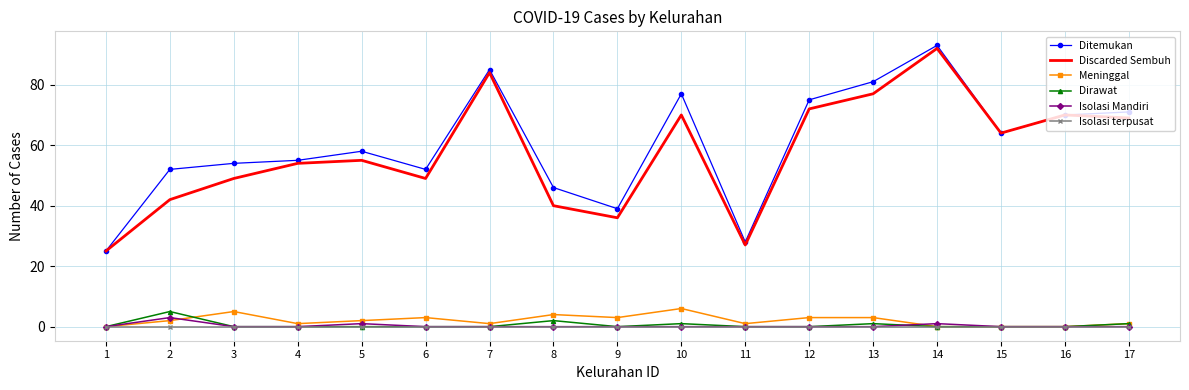

Reading right to left, extract all data points from this chart.

Ditemukan: 71	70	64	93	81	75	28	77	39	46	85	52	58	55	54	52	25
Discarded Sembuh: 69	70	64	92	77	72	27	70	36	40	84	49	55	54	49	42	25
Meninggal: 1	0	0	0	3	3	1	6	3	4	1	3	2	1	5	2	0
Dirawat: 1	0	0	0	1	0	0	1	0	2	0	0	0	0	0	5	0
Isolasi Mandiri: 0	0	0	1	0	0	0	0	0	0	0	0	1	0	0	3	0
Isolasi terpusat: 0	0	0	0	0	0	0	0	0	0	0	0	0	0	0	0	0